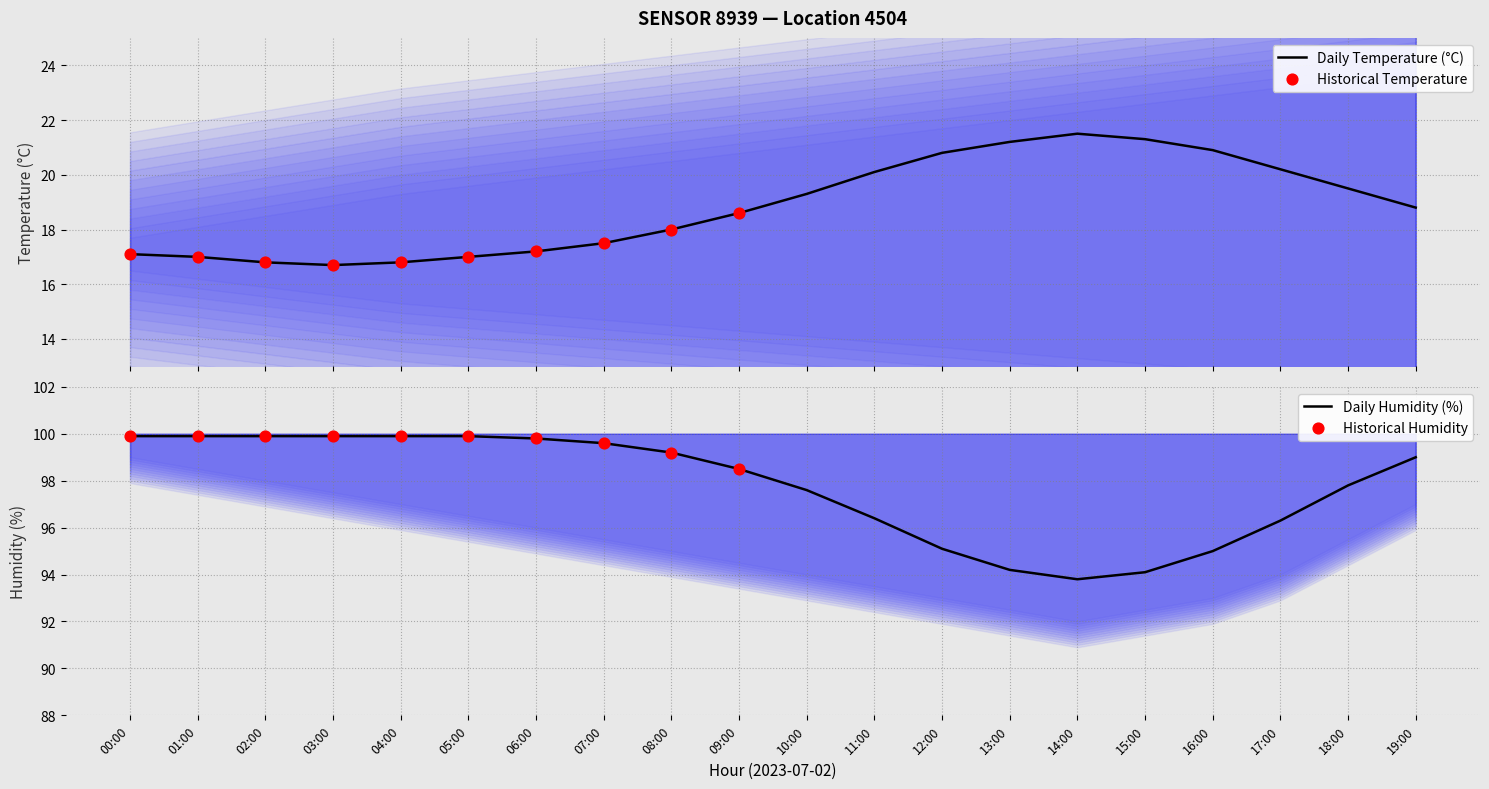

Which series has the largest total across all categories?

humidity